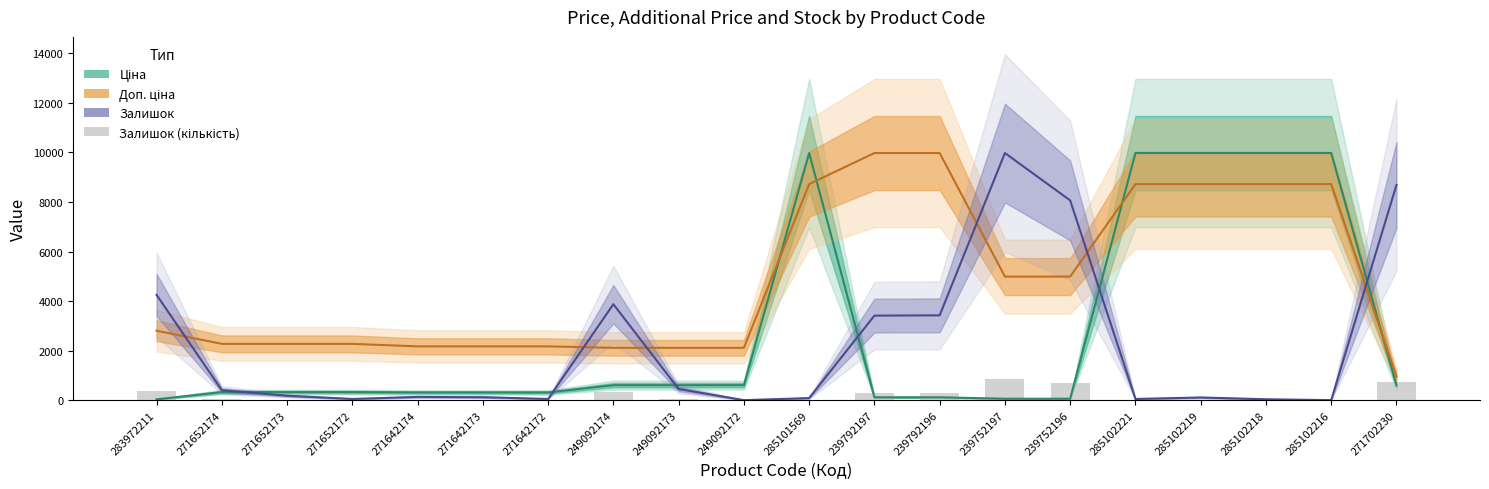

What is the maximum value for Ціна (center)?

9975.0